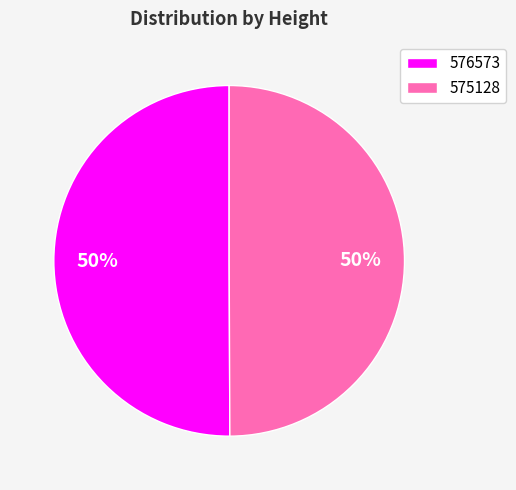

What percentage is the 575128 slice, to the nearest percent?

50%